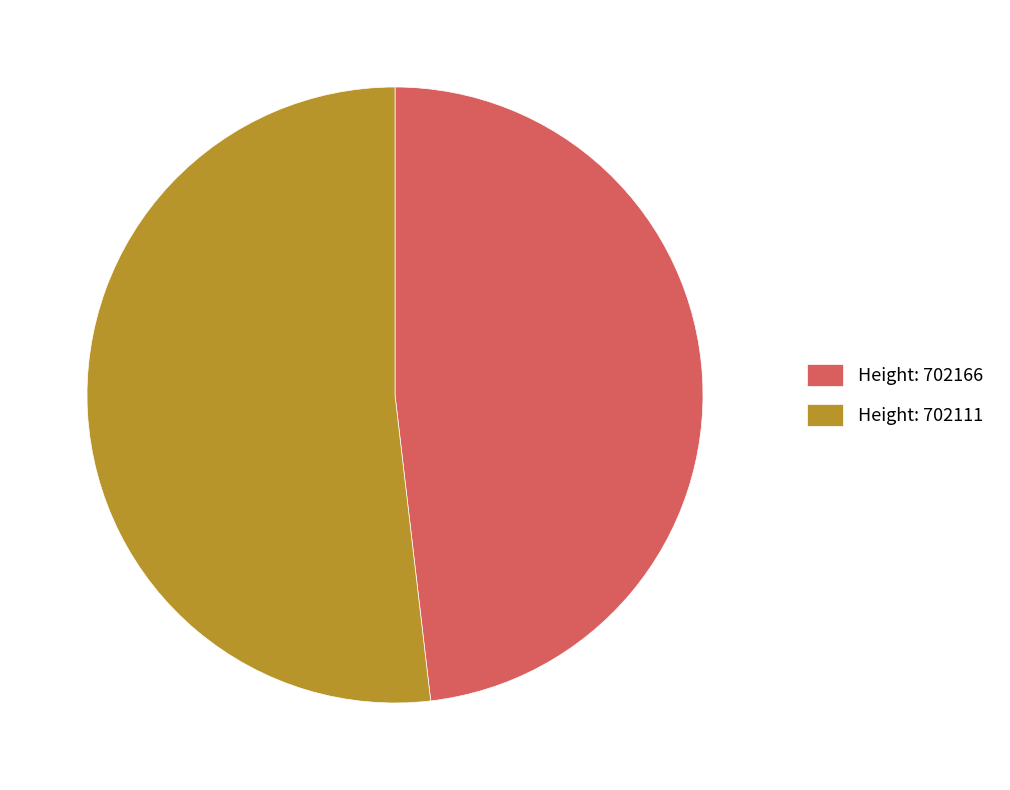

Is the sum of Height: 702166 and Height: 702111 greater than half?

Yes